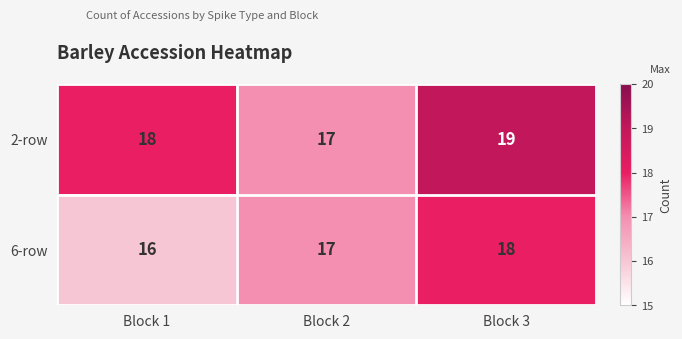

Count the number of categories in the chart.

3